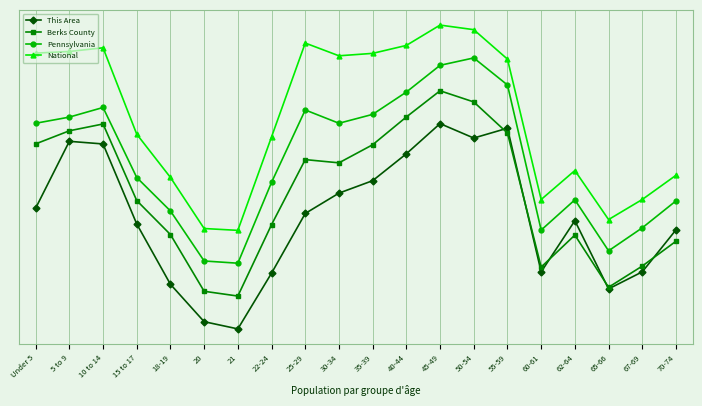

In Berks County, how many points are higher than both neighbors (excluding endpoints)?

4